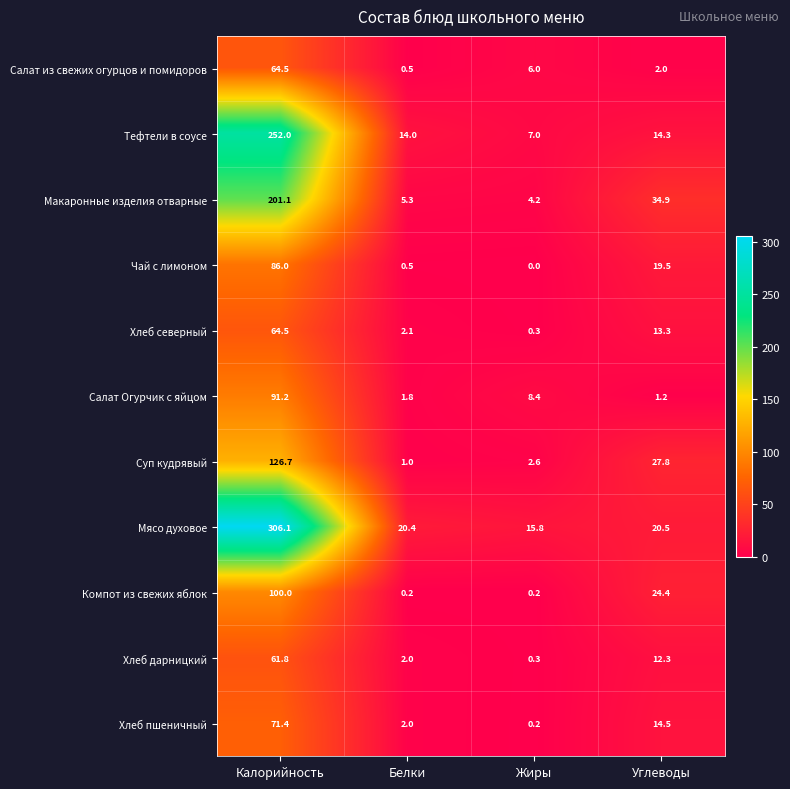

Which series has the widest spread of values?

Мясо духовое